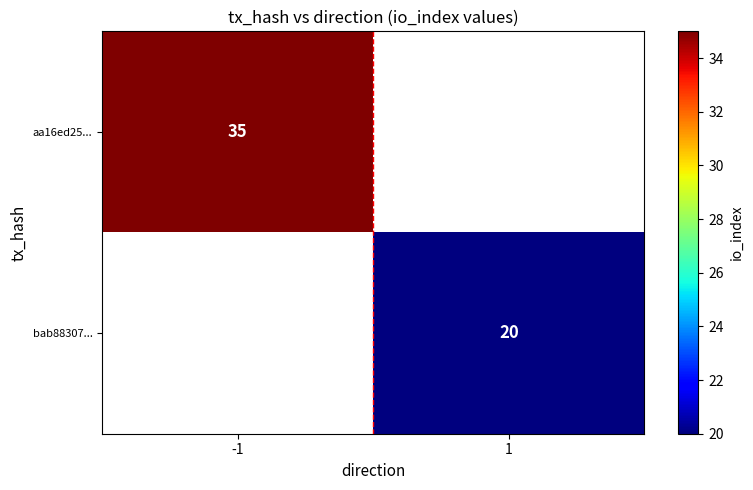

The value of aa16ed25... at -1 is 35. True or false?

True